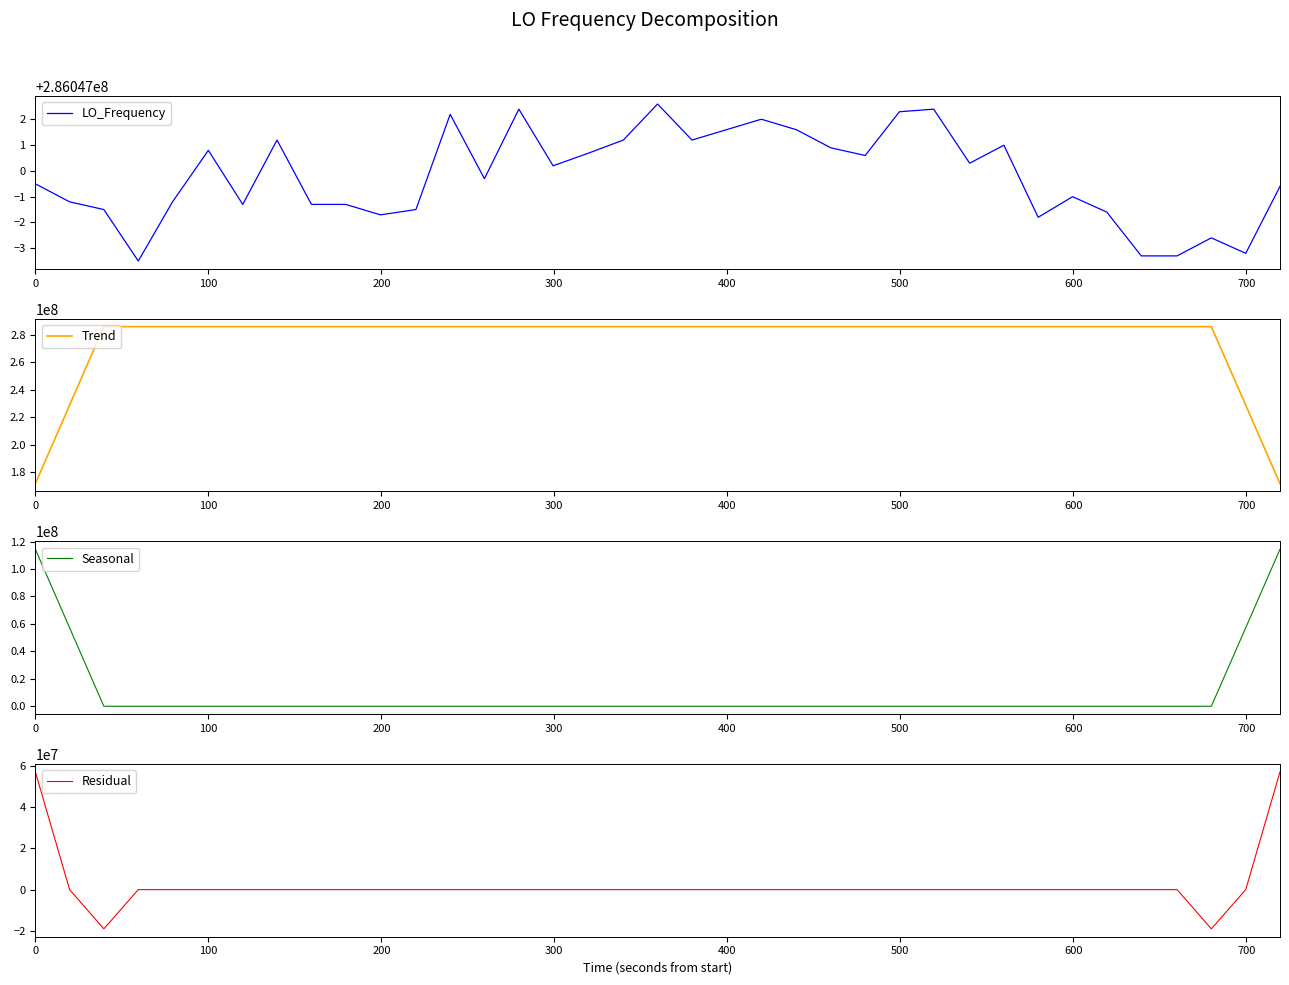

What is the highest value of the Seasonal series?

114418800.7